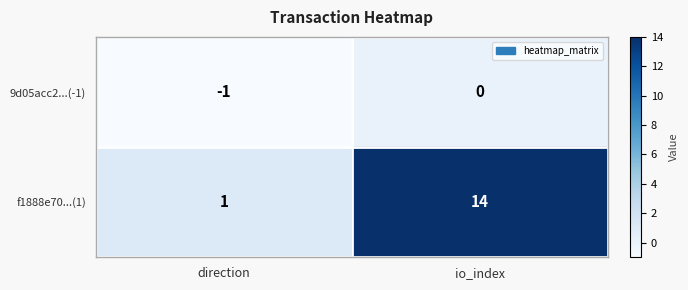

The 9d05acc2...(-1) series shows 0 at io_index. True or false?

True